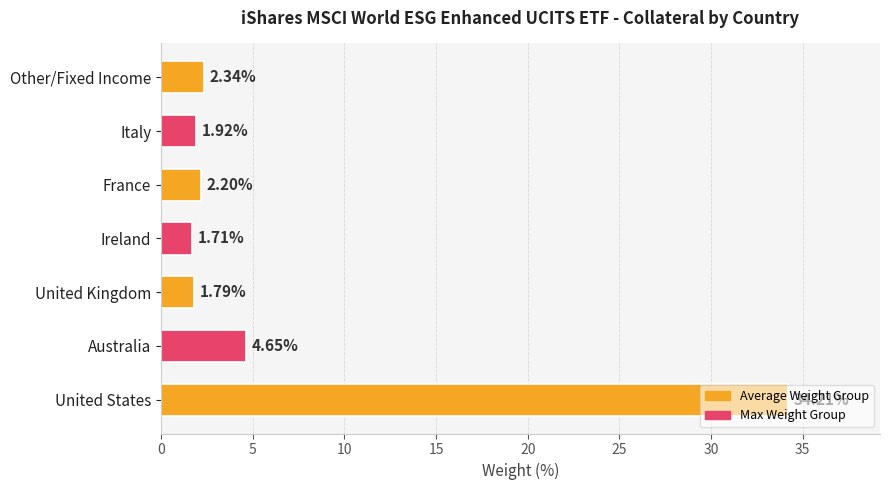

Are the bars grouped side by side (vs. stacked)?

No